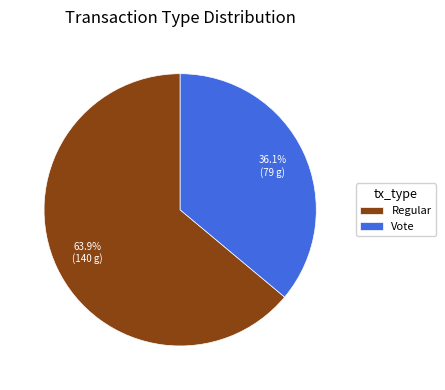

Combined, what portion of the pie is Regular and Vote?

100.0%